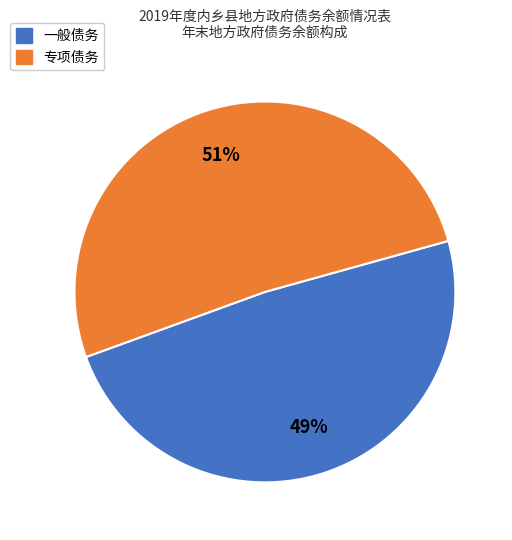

Which has a higher value, 一般债务 or 专项债务?

专项债务